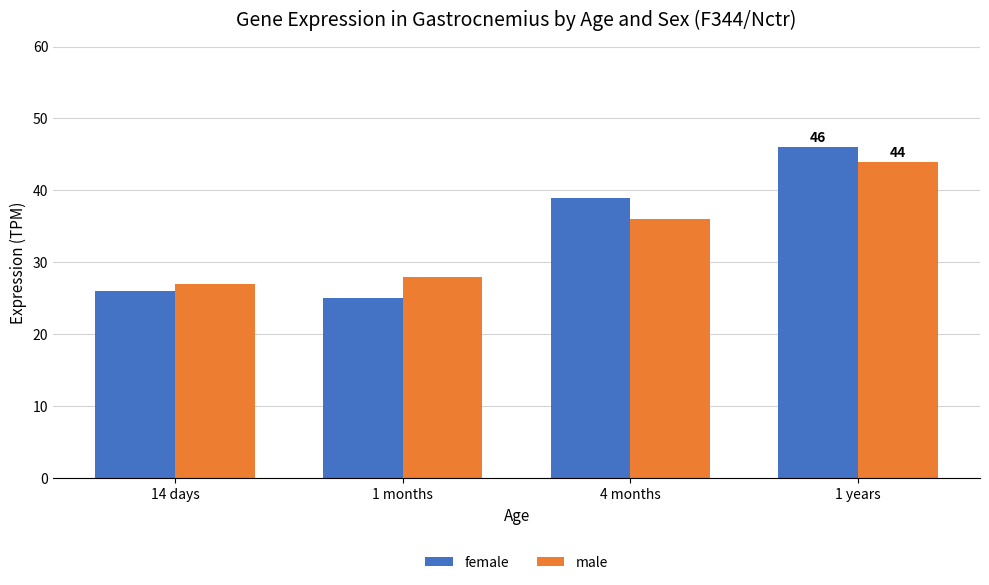

List the series in order of their peak value, lowest first.

male, female